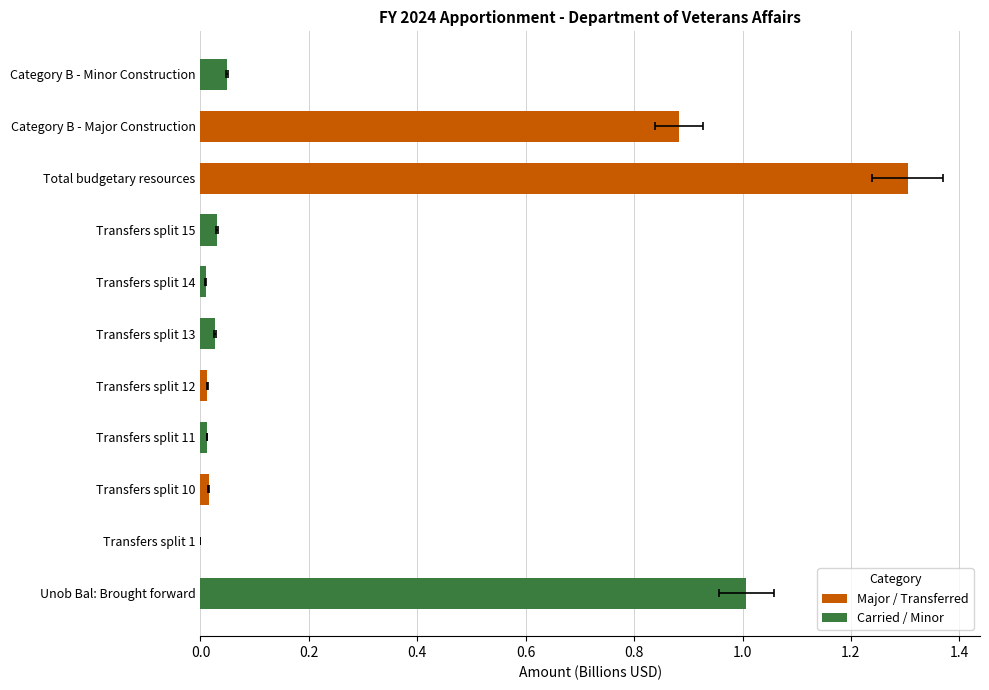

What is the sum of all values?

3.3